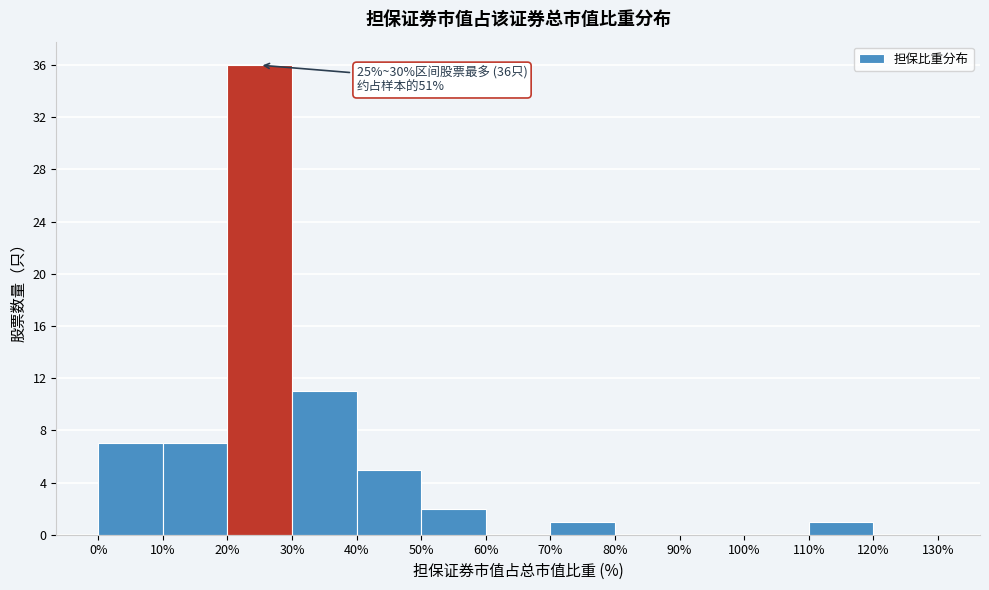

Over which range of the x-axis is the bar tallest?

20% to 30%